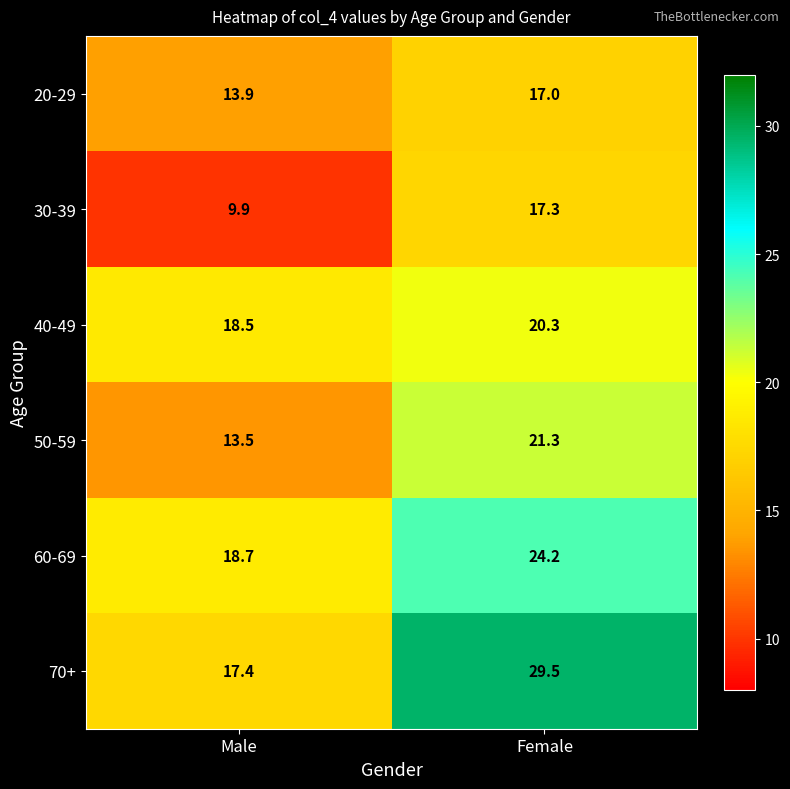

What is the sum of all 20-29 values?

30.9